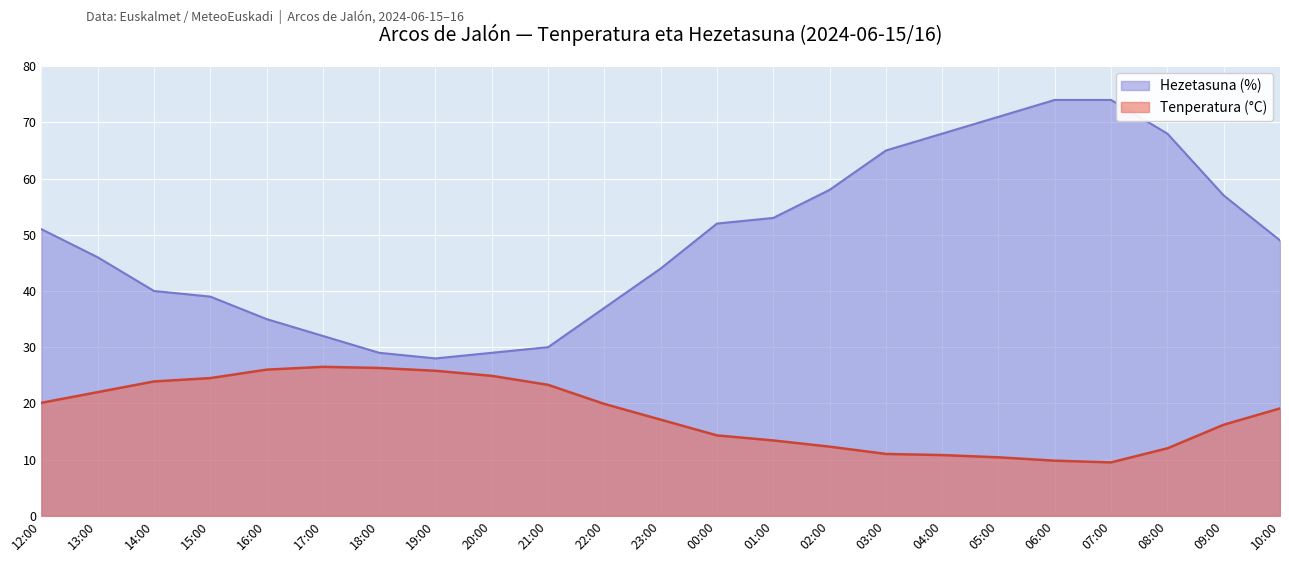

At which label does Tenperatura (°C) first exceed 19?

12:00